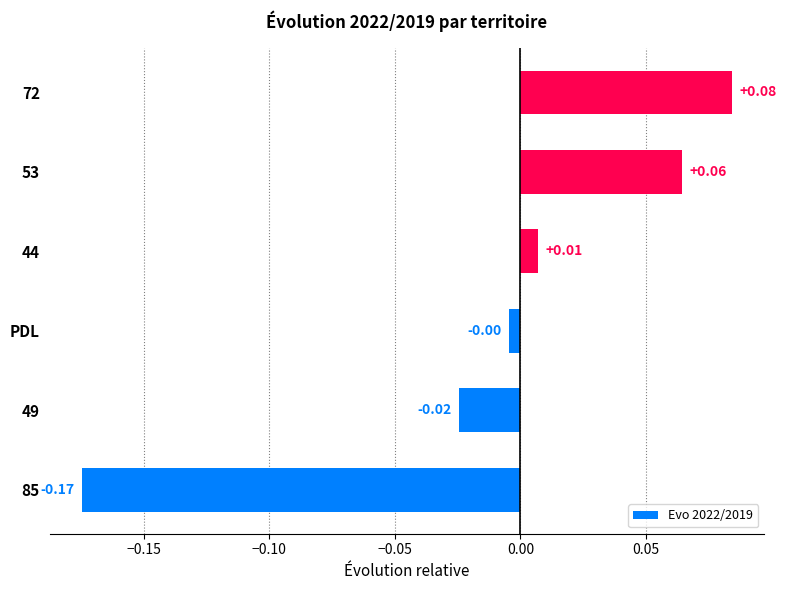

How many bars are there in total?

6